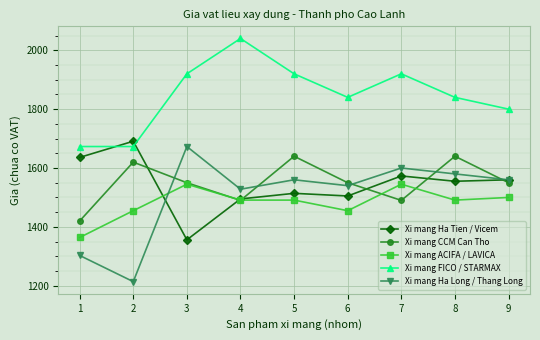

What is the total value across all series at 1?

7396